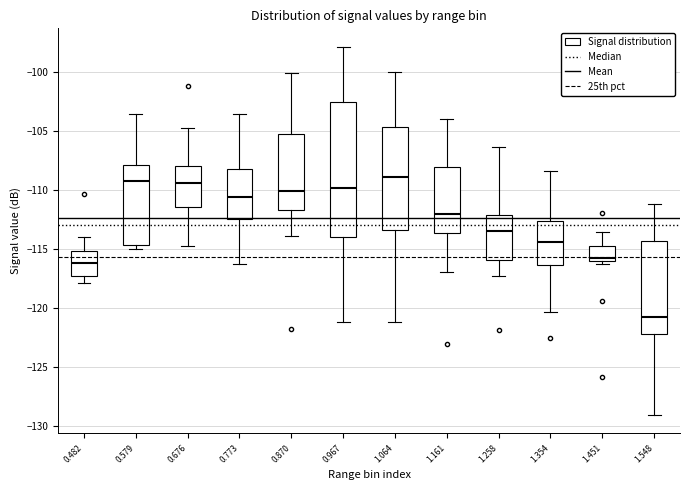

Which box's median line is the lowest?

1.548